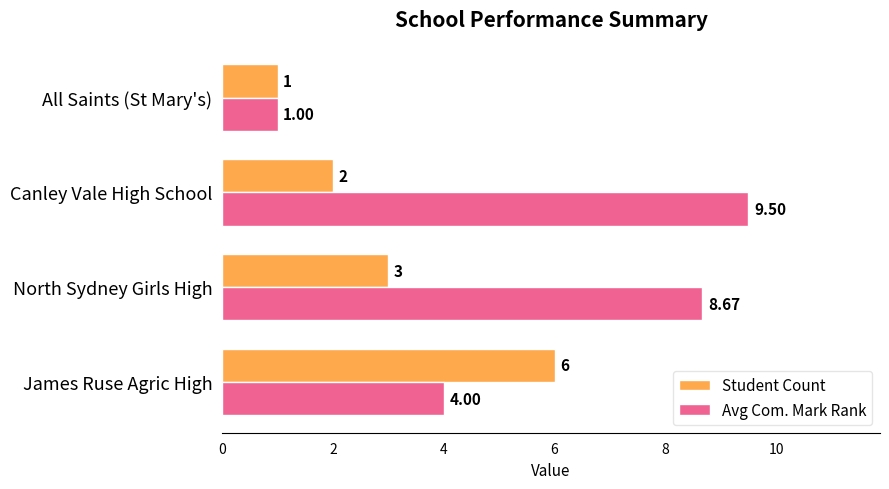

At how many categories does at least one series exceed 3?

3